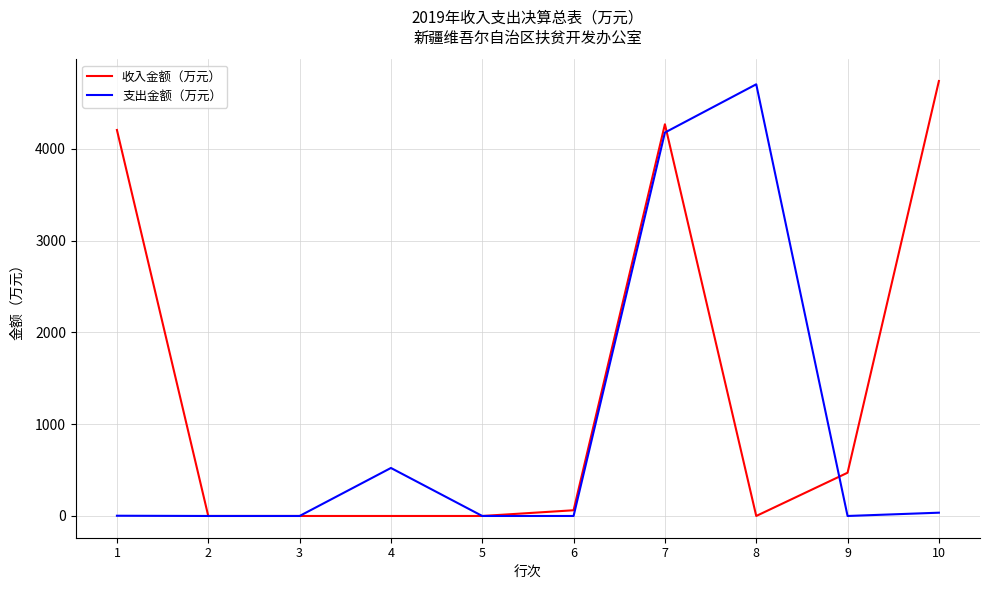

The value of 收入金额（万元） at 4 is 0.0. True or false?

True